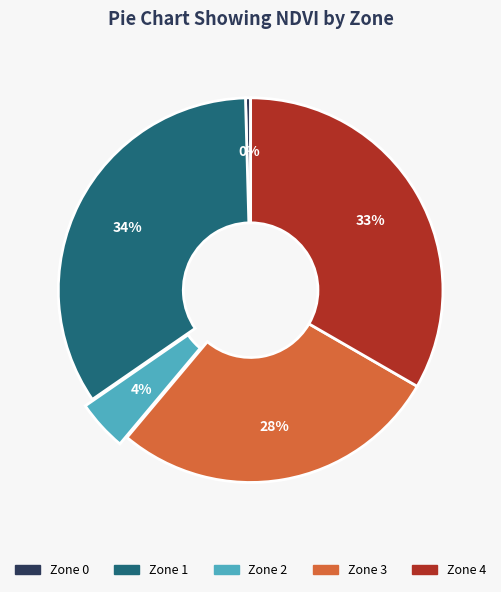

Is there a majority slice in this chart?

No